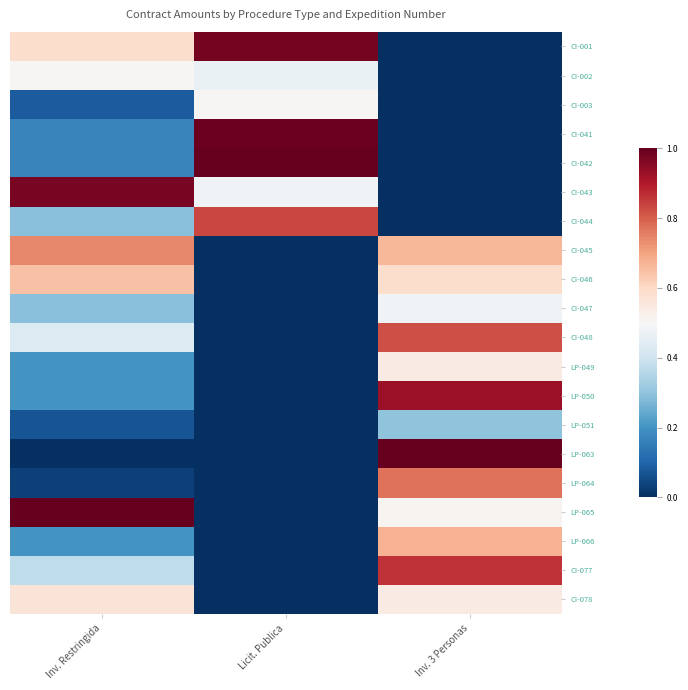

Which category has the lowest value across all series?

Inv. 3 Personas